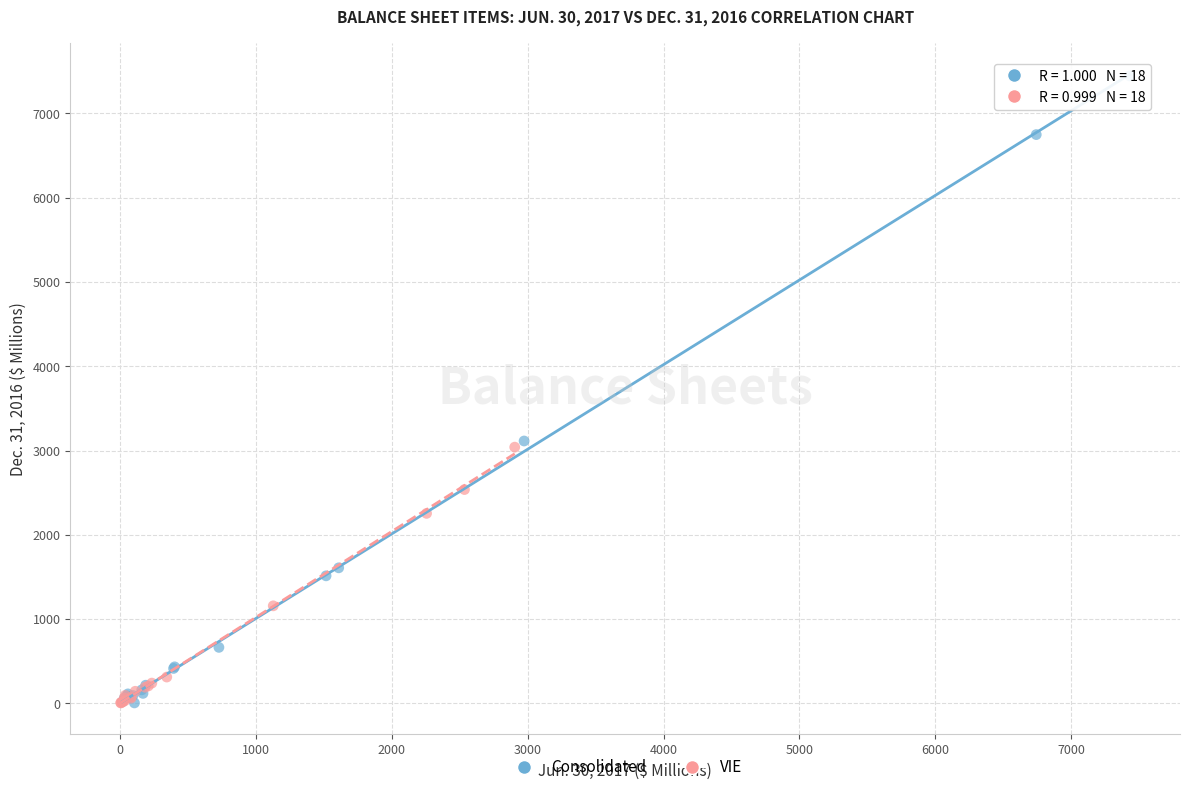

Which series has the widest spread of Y values?

Consolidated